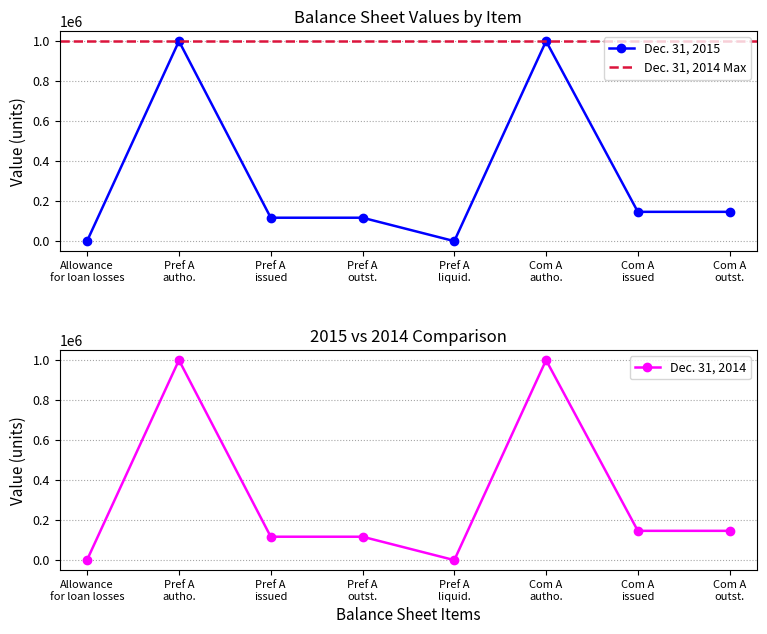

What is the label of the 2nd point from the left?

Pref A autho.